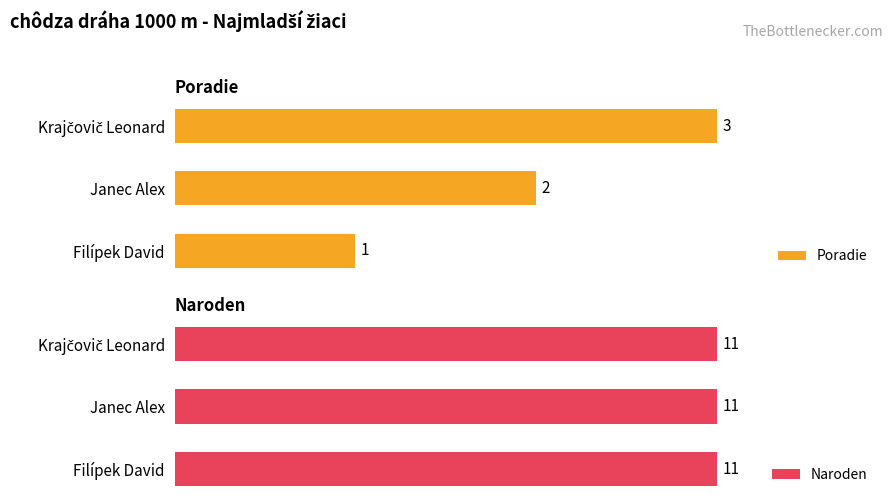

Count the number of categories in the chart.

3